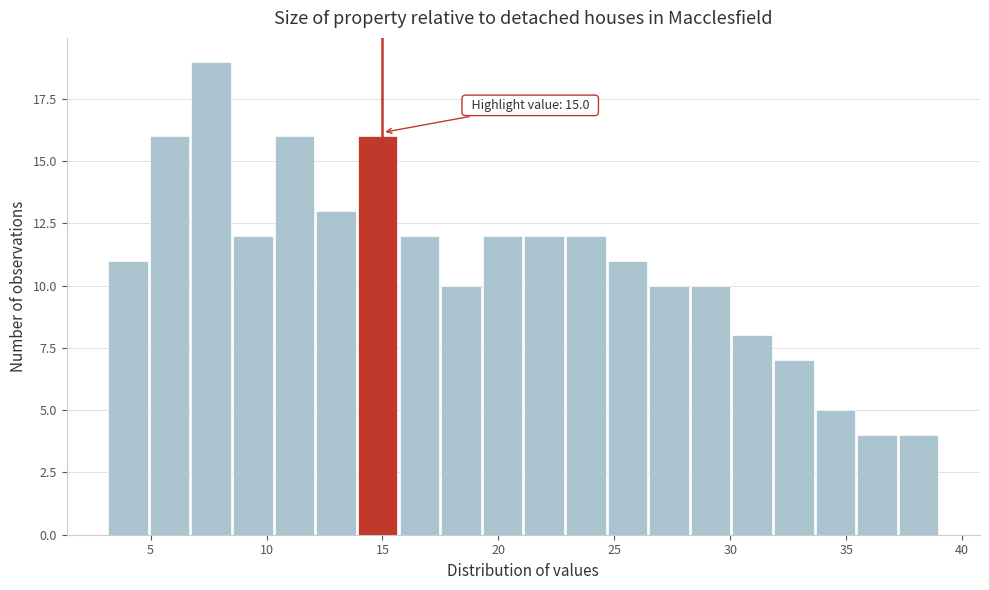

Around what value on the x-axis is the tallest bar? Give the approximate position of its centre, as read against the axis.

7.5